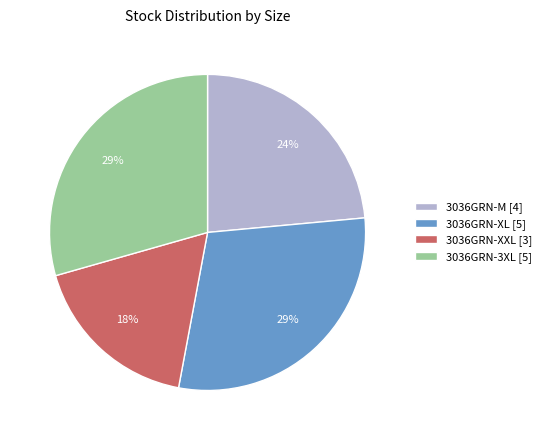

To the nearest percent, what is the average slice percentage?

25%